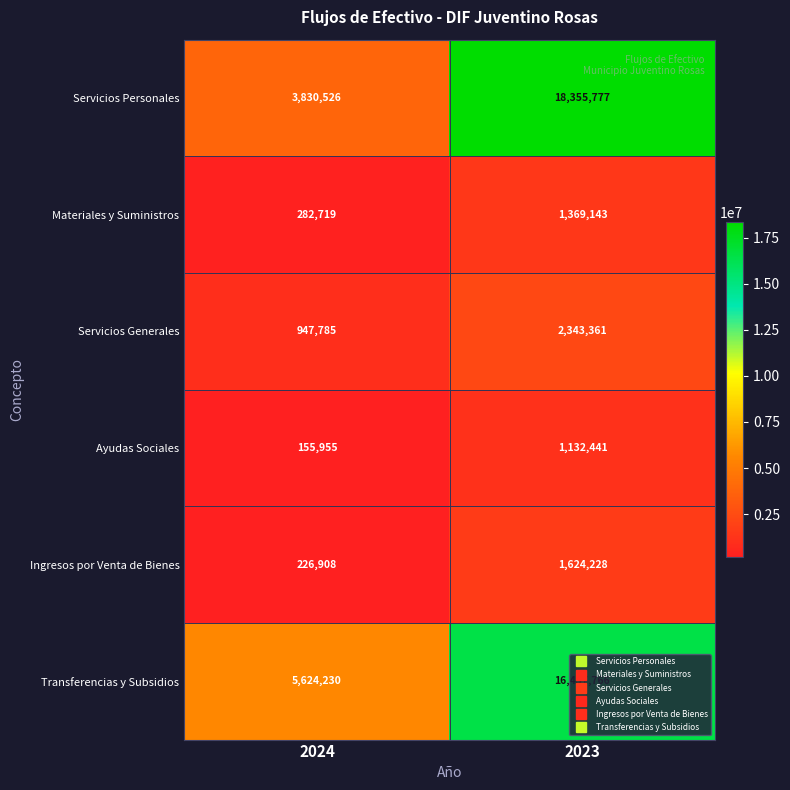

True or false: Materiales y Suministros has a value of 1369143 at 2023.

True